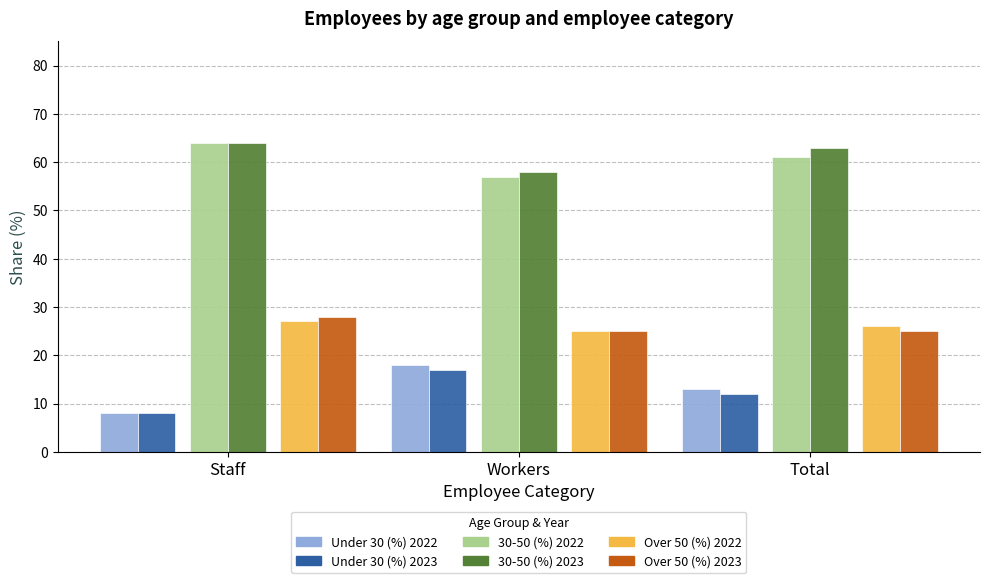

Is the value of Under 30 (%) 2023 at Total greater than the value of Over 50 (%) 2023 at Workers?

No